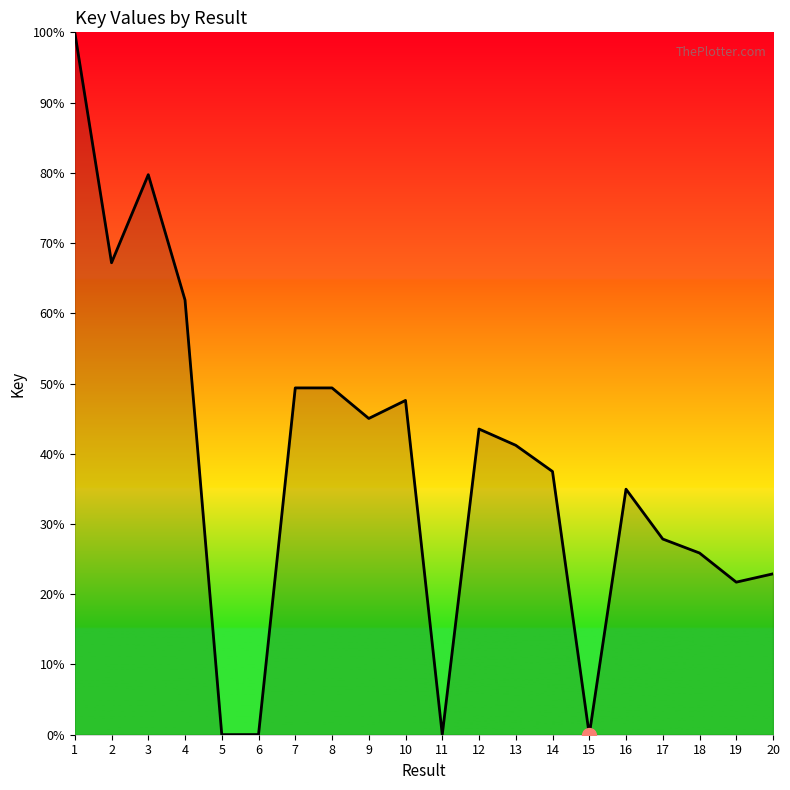

Between 7 and 13, which is larger?

7